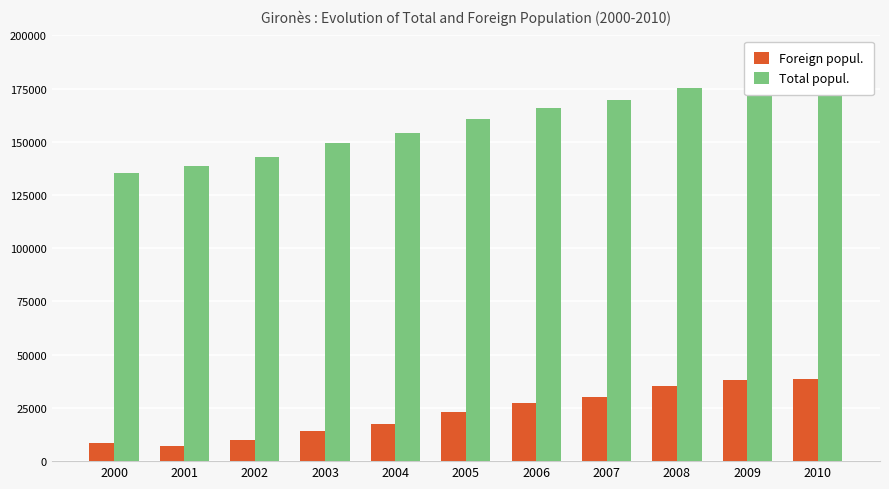

What value does the Total popul. series have at 2010, to the nearest 10?

181150